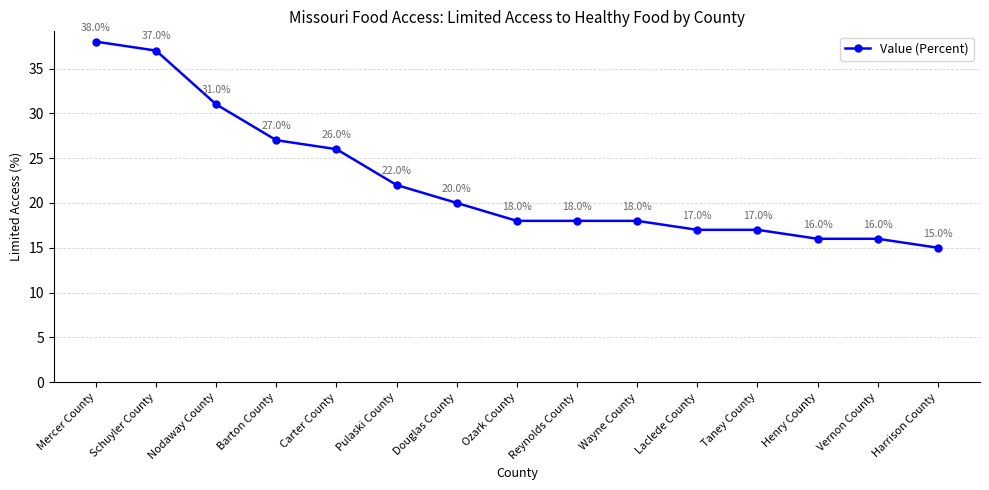

What is the maximum value shown in the chart?

38